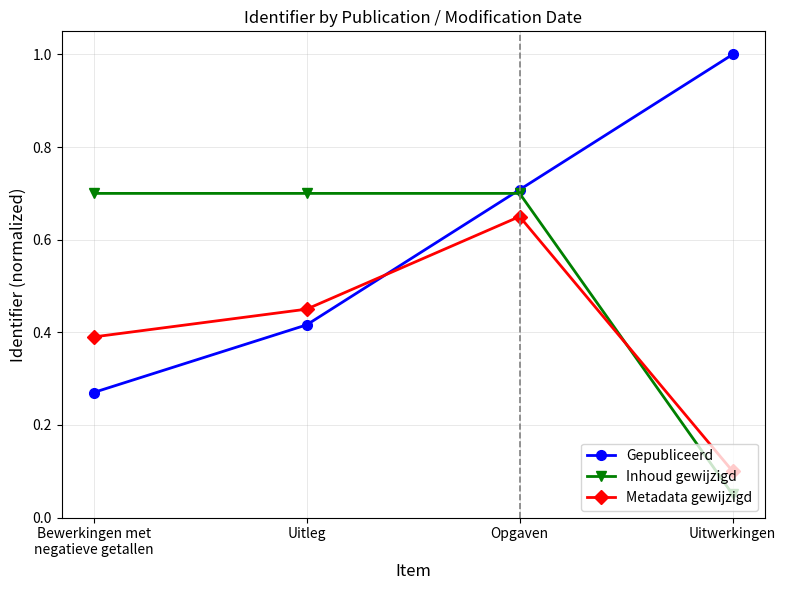

What is the label of the 3rd point from the left?

Opgaven